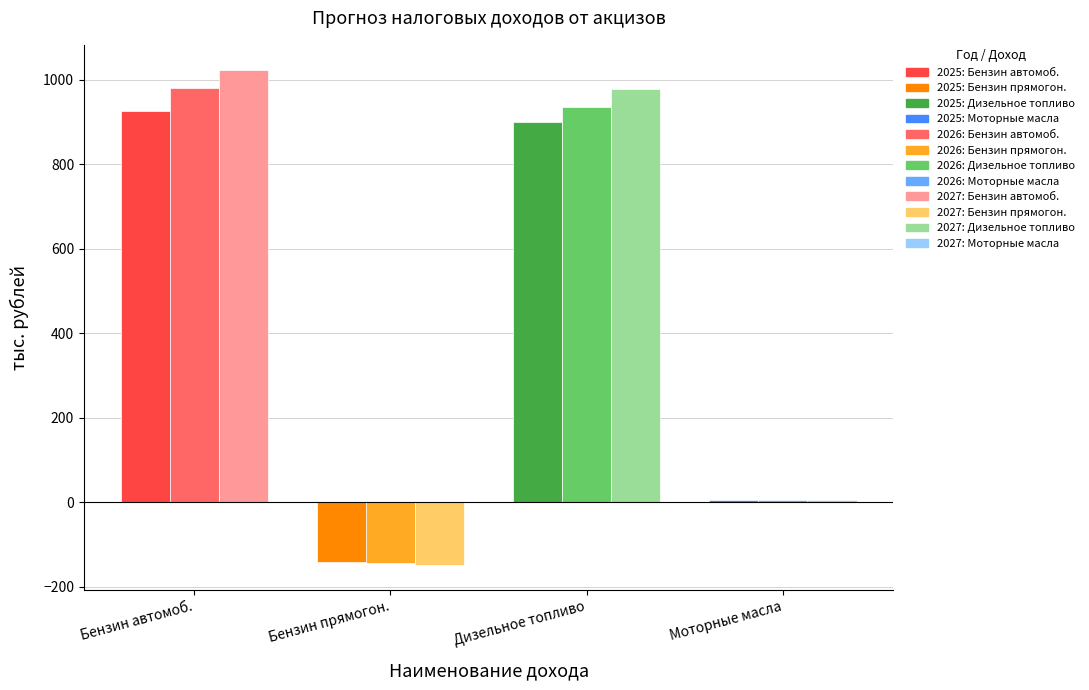

What is the lowest value of the 2025 series?

-140.1